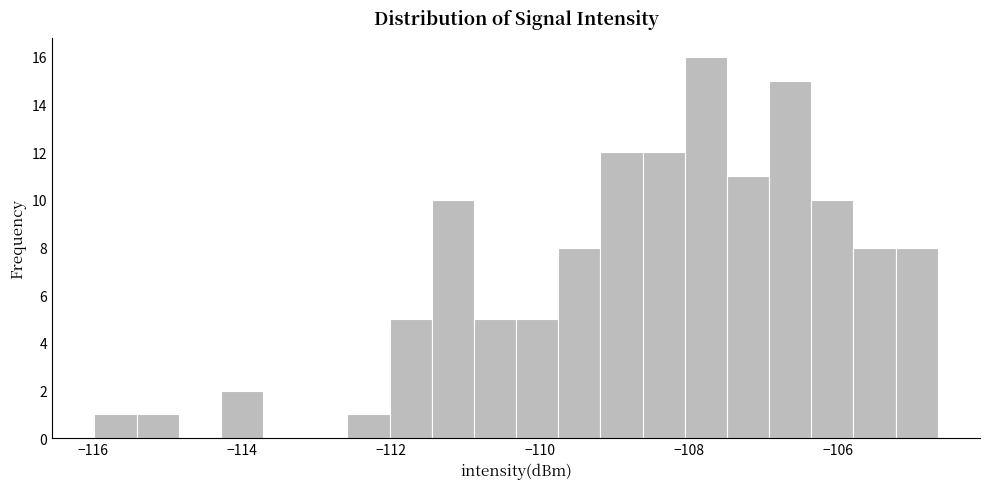

Around what value on the x-axis is the tallest bar? Give the approximate position of its centre, as read against the axis.

-107.8